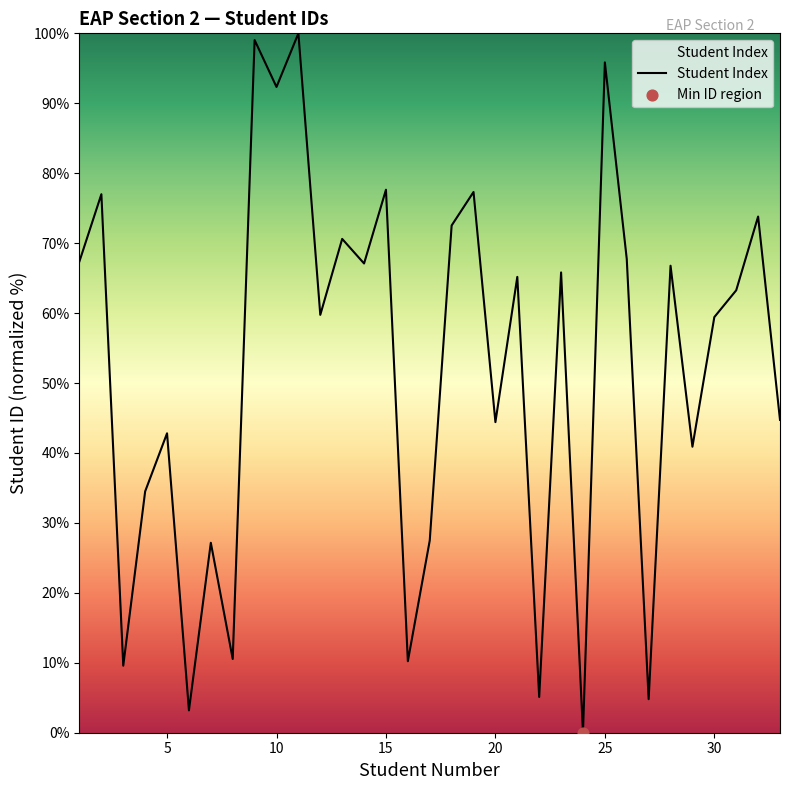

What is the maximum value shown in the chart?

100.0